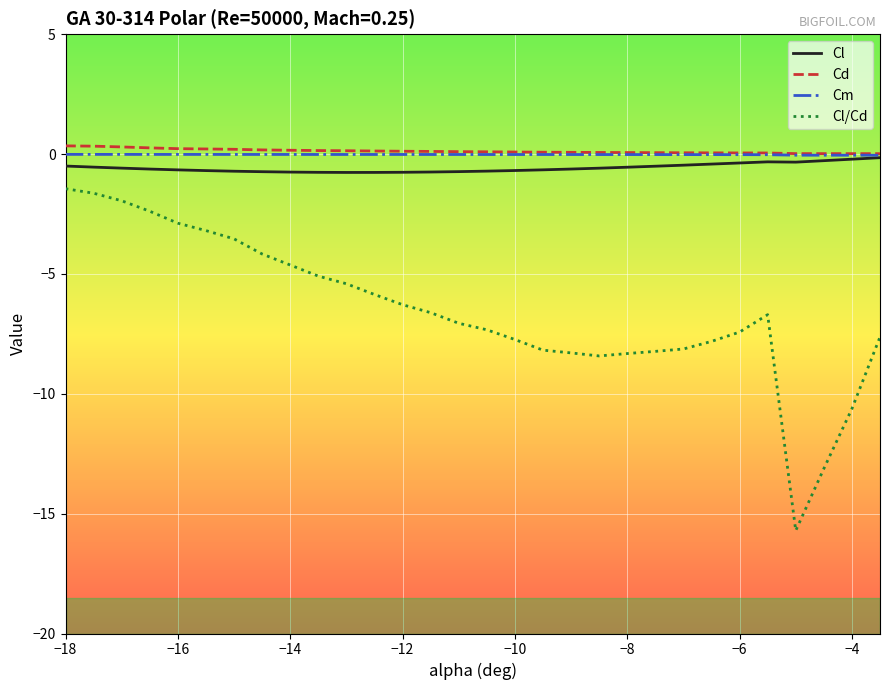

Which series has the largest range (max minus min)?

Cl/Cd